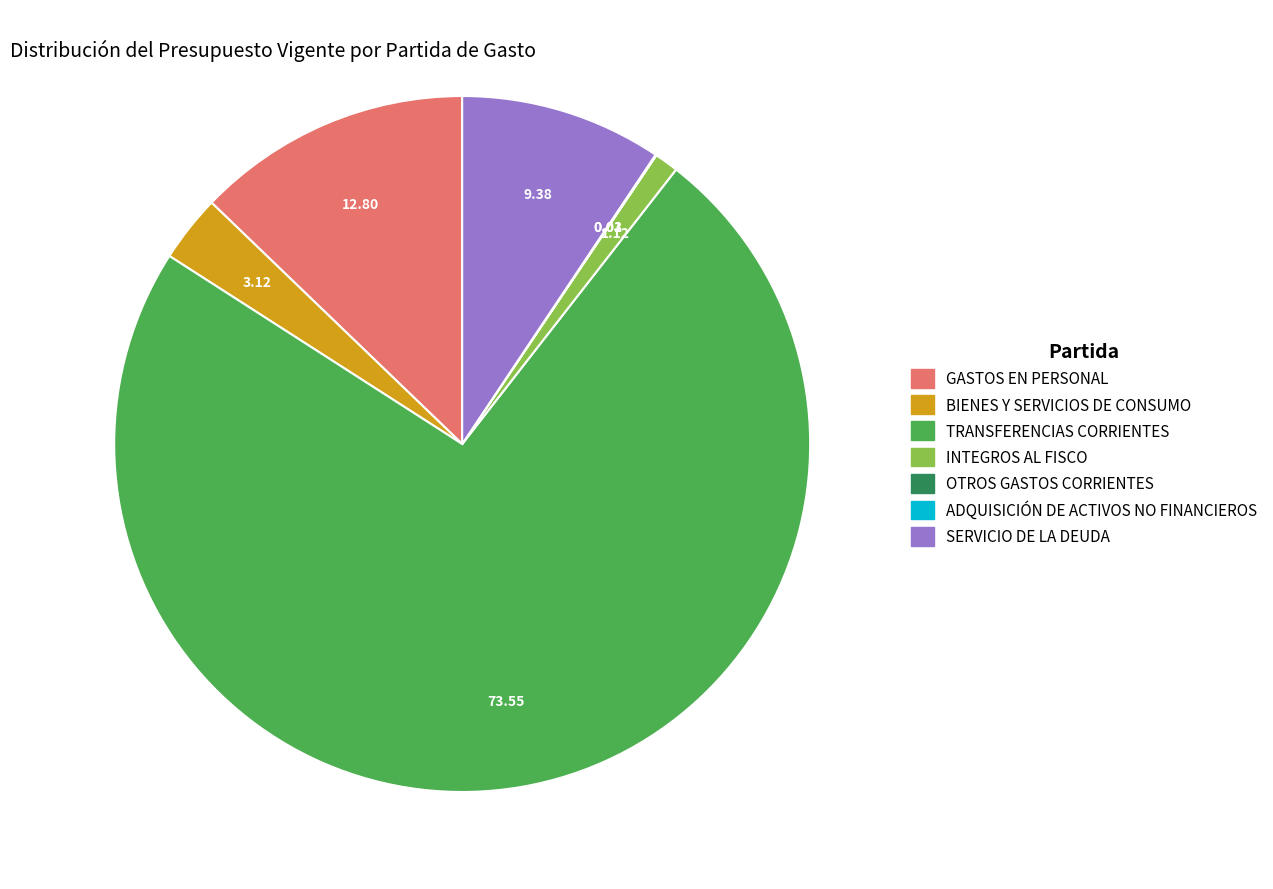

Is there a majority slice in this chart?

Yes